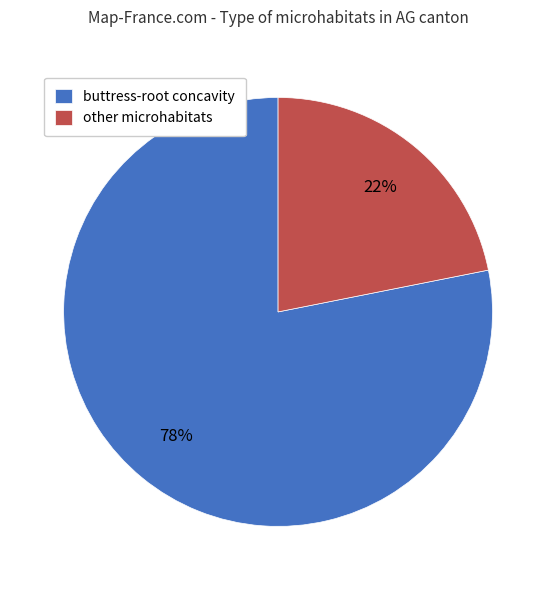

Do buttress-root concavity and other microhabitats together represent more than half of the pie?

Yes